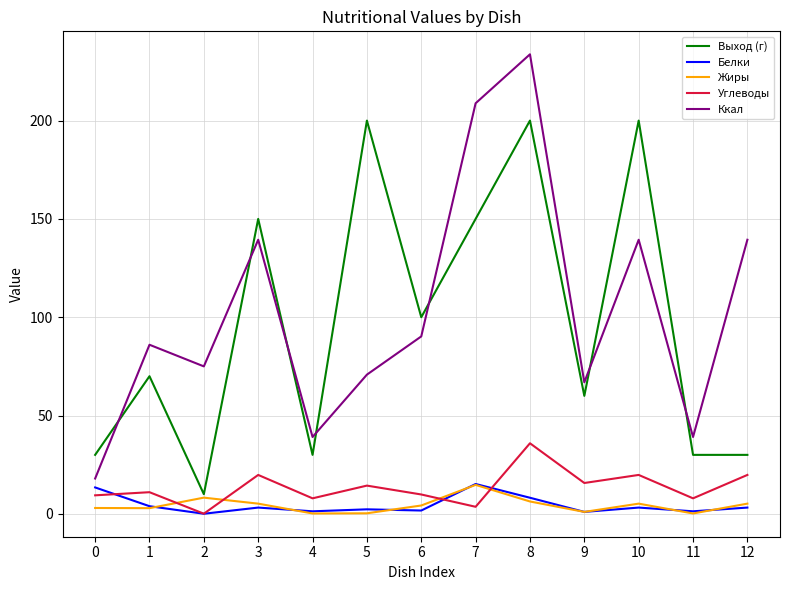

At which category does Выход (г) reach its first local valley?

2